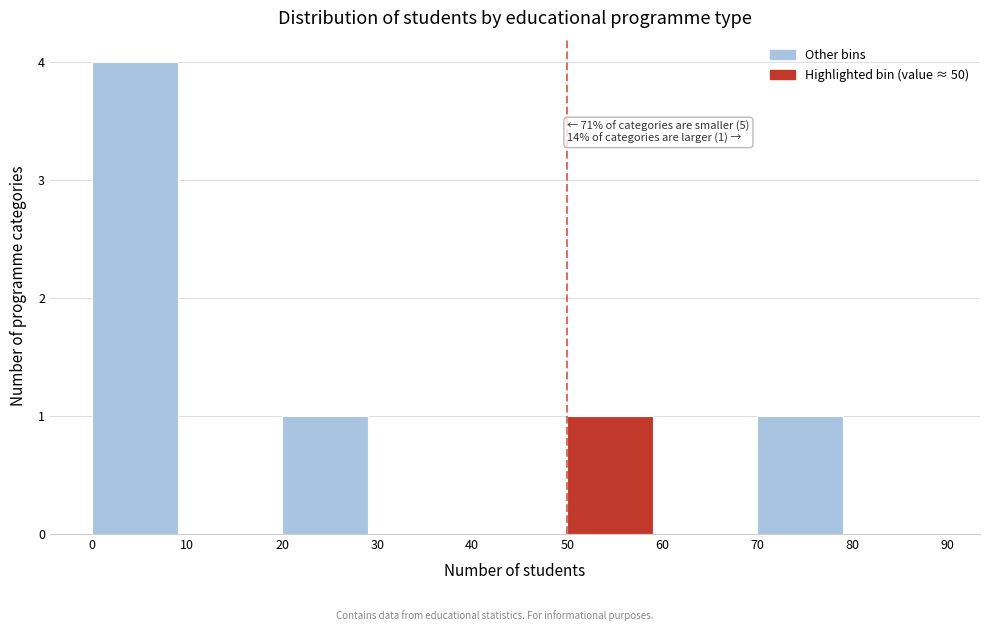

Over which range of the x-axis is the bar tallest?

0 to 10